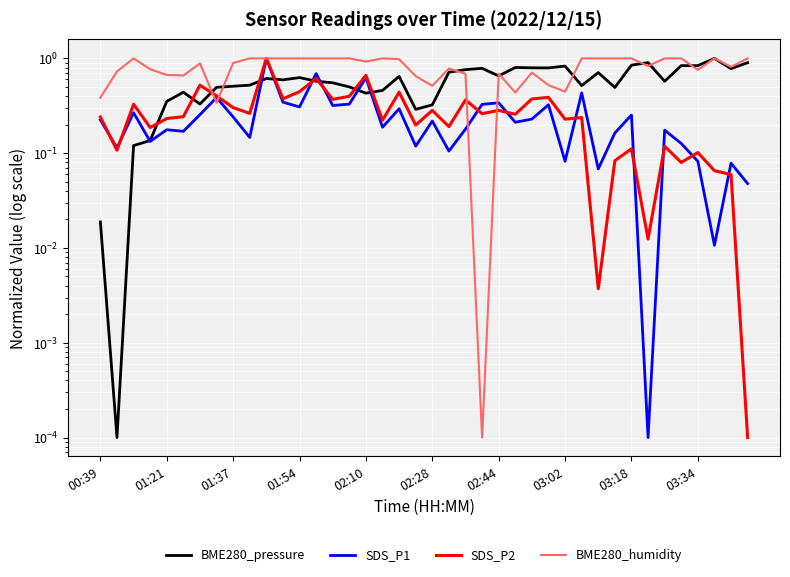

Which series has the widest spread of values?

BME280_pressure